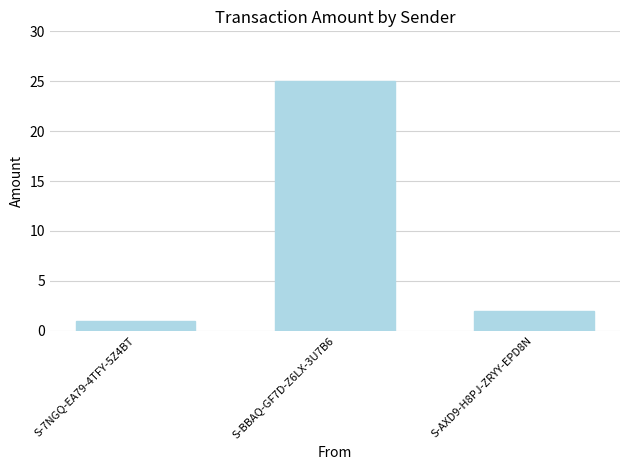

List the labels in order of value, largest first.

S-BBAQ-GF7D-Z6LX-3U7B6, S-AXD9-H8PJ-ZRYY-EPD8N, S-7NGQ-EA79-4TFY-5Z4BT